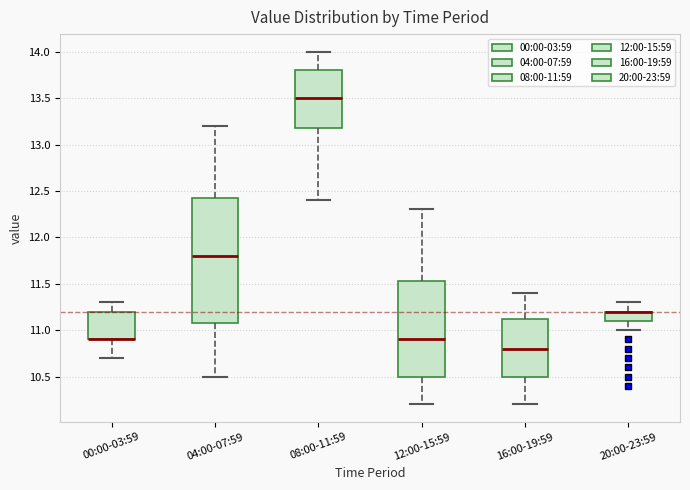

Where does the upper whisker of the box for 04:00-07:59 end on the y-axis? The values are not printed on the chart, so give them approximately, as read against the axis.

13.20